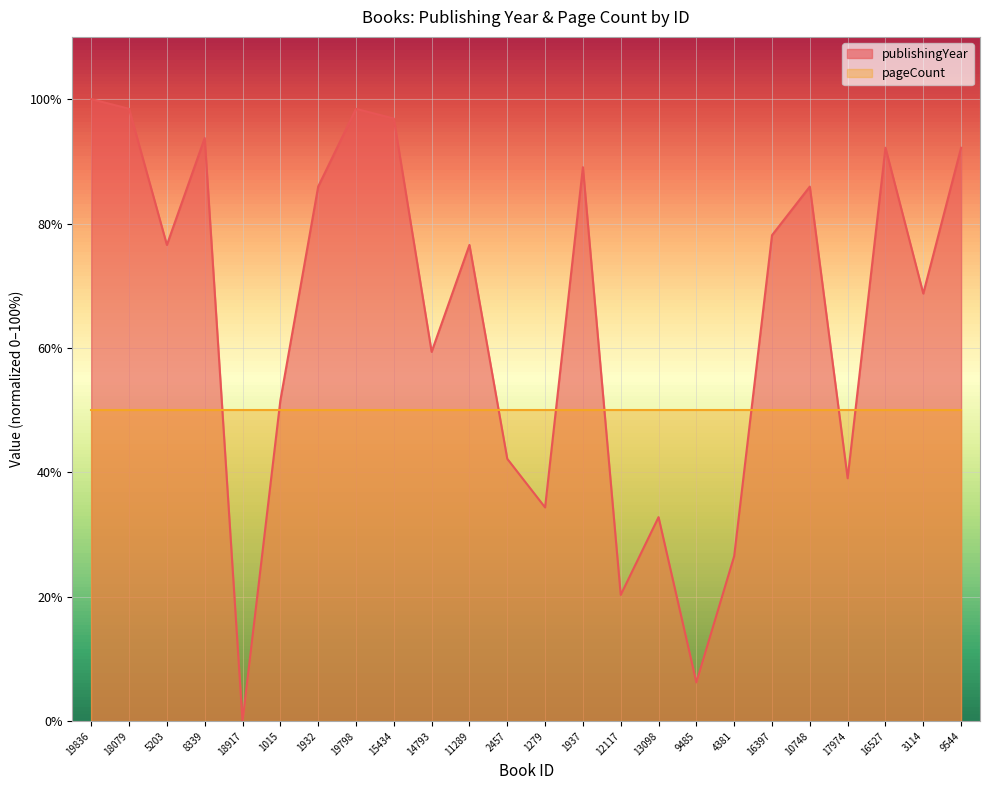

How many points are lower than both their immediate neighbors (excluding endpoints)?

8